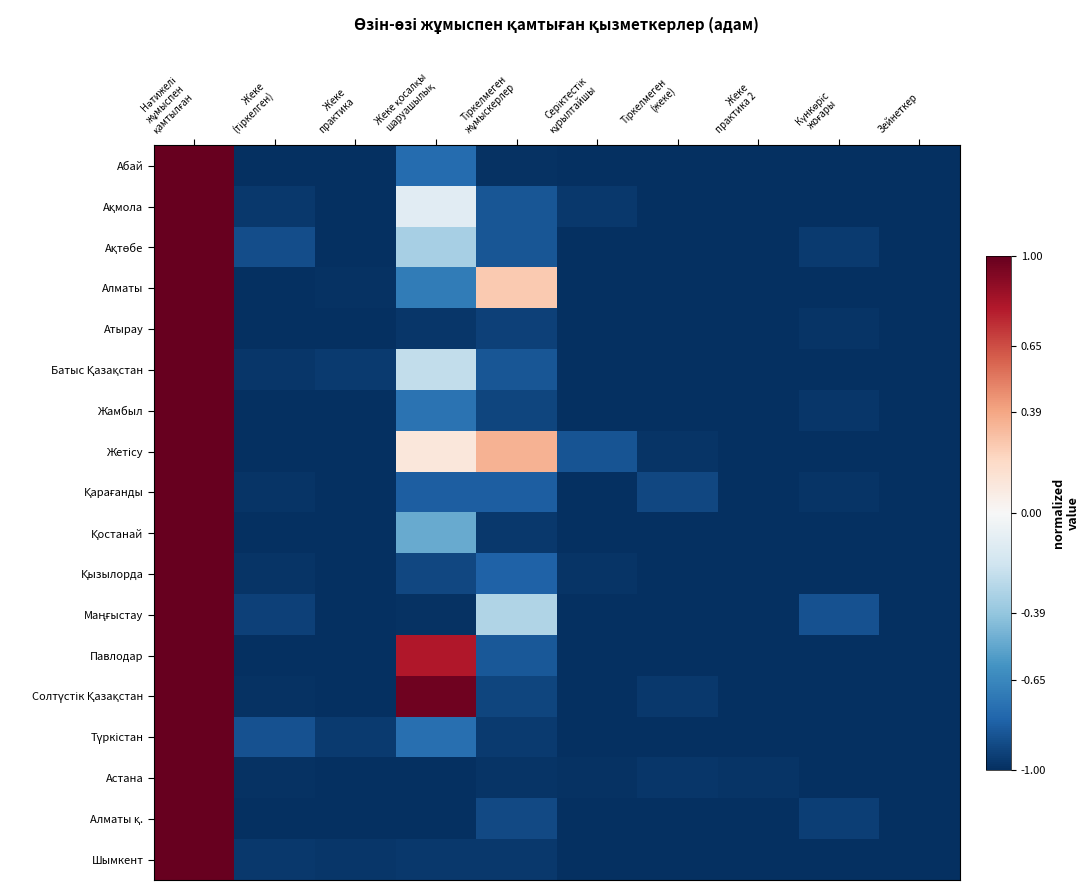

How many data points does each series have?

10